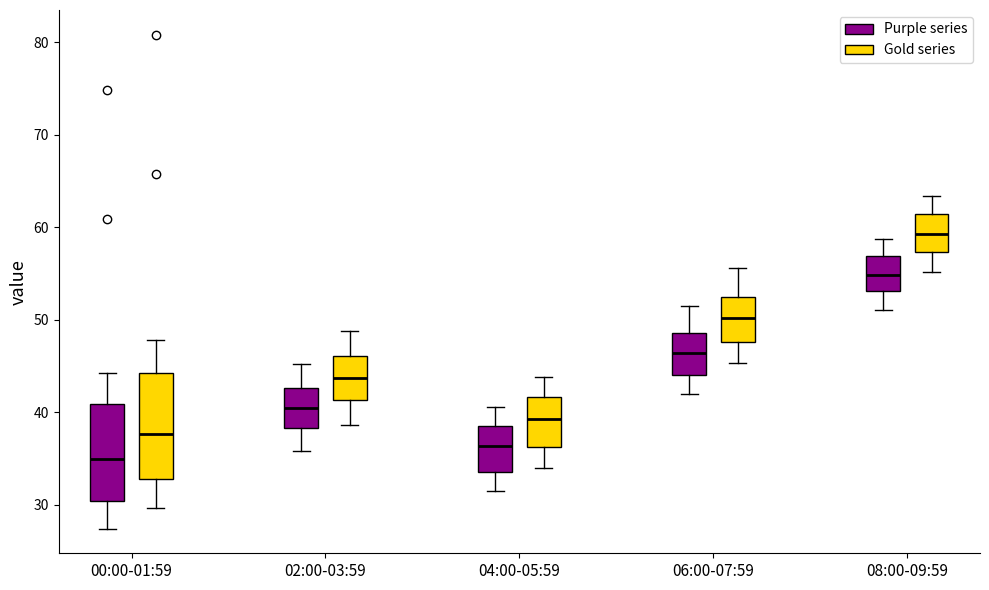

Where is the upper edge of the box for 08:00-09:59 (Purple series) on the y-axis? The values are not printed on the chart, so give them approximately, as read against the axis.

57